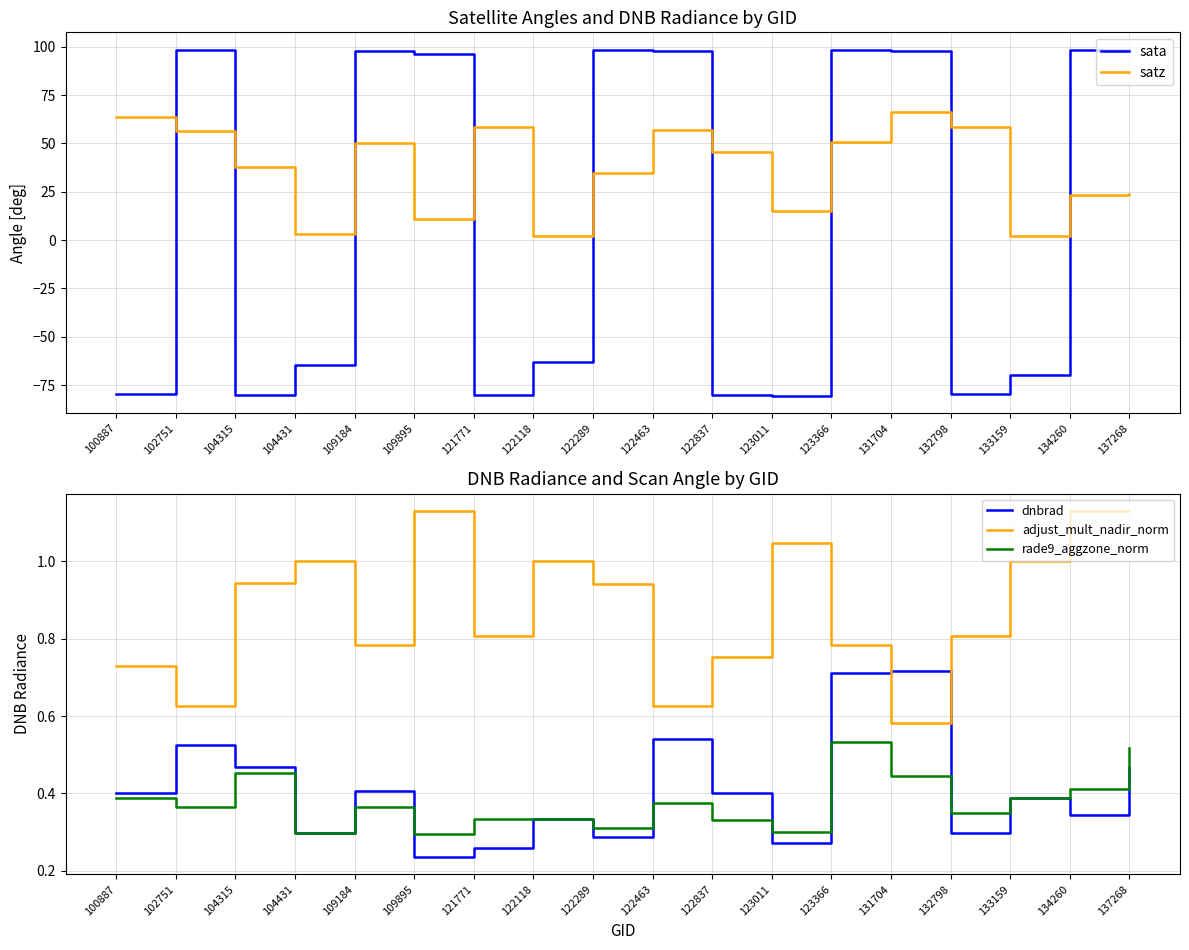

Is it true that dnbrad equals 0.1 at 123011?

False